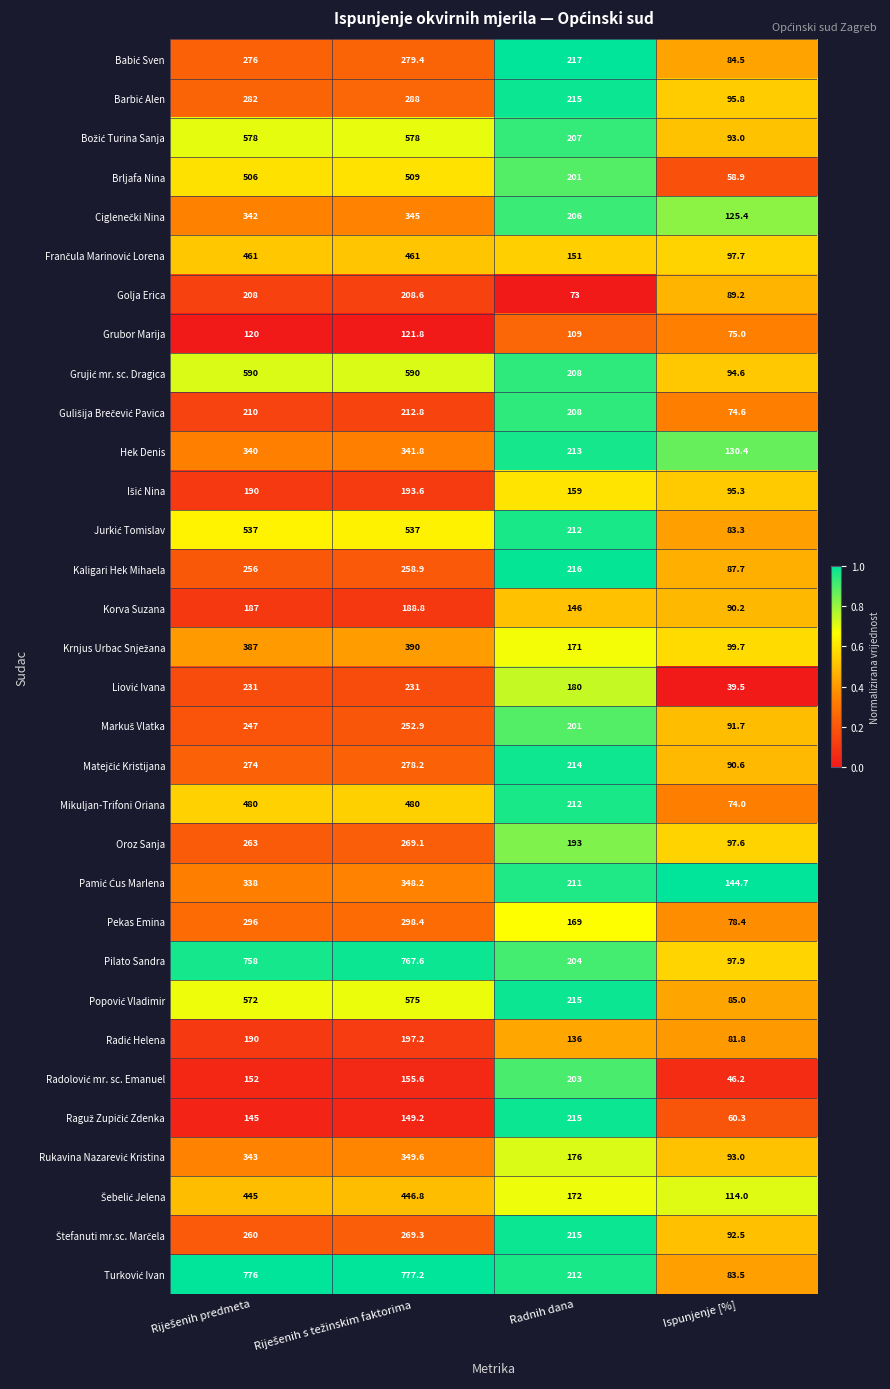

The value of Hek Denis at Ispunjenje [%] is 75.2. True or false?

False